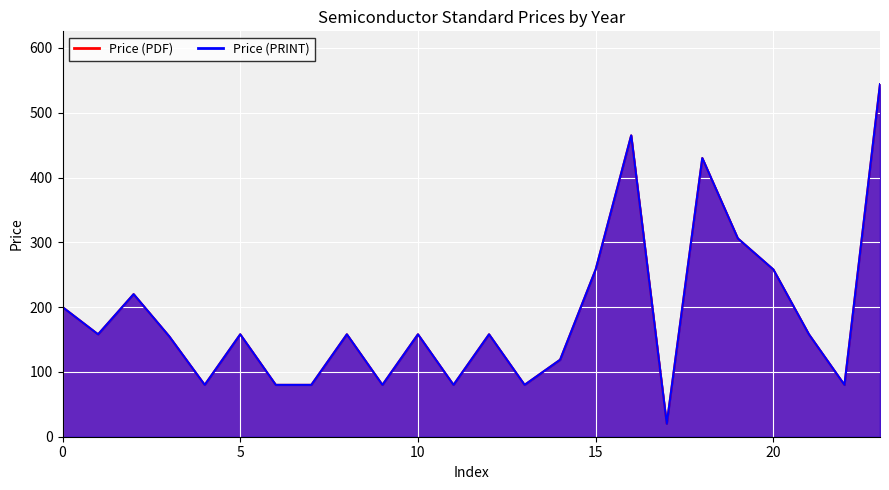

True or false: Price (PDF) has a value of 53.4 at 2025.

False